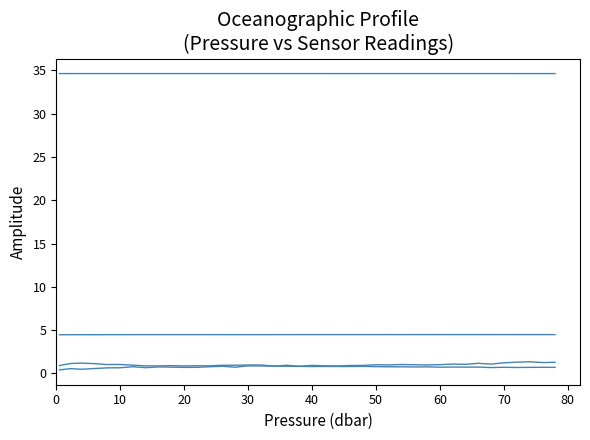

Does the chart display data point markers on the line(s)?

No